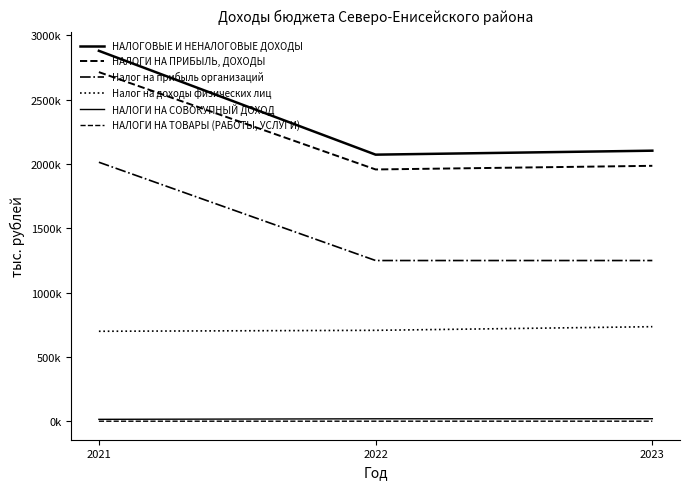

Reading left to right, extract all data points from this chart.

НАЛОГОВЫЕ И НЕНАЛОГОВЫЕ ДОХОДЫ: 2021=2879391.7	2022=2072671.4	2023=2103539.6
НАЛОГИ НА ПРИБЫЛЬ, ДОХОДЫ: 2021=2714057.0	2022=1957647.7	2023=1985956.5
Налог на прибыль организаций: 2021=2013707.0	2022=1250000.0	2023=1250000.0
Налог на доходы физических лиц: 2021=700350.0	2022=707647.7	2023=735956.5
НАЛОГИ НА СОВОКУПНЫЙ ДОХОД: 2021=16136.4	2022=20204.5	2023=21013.3
НАЛОГИ НА ТОВАРЫ (РАБОТЫ, УСЛУГИ): 2021=1515.8	2022=1584.3	2023=1647.1